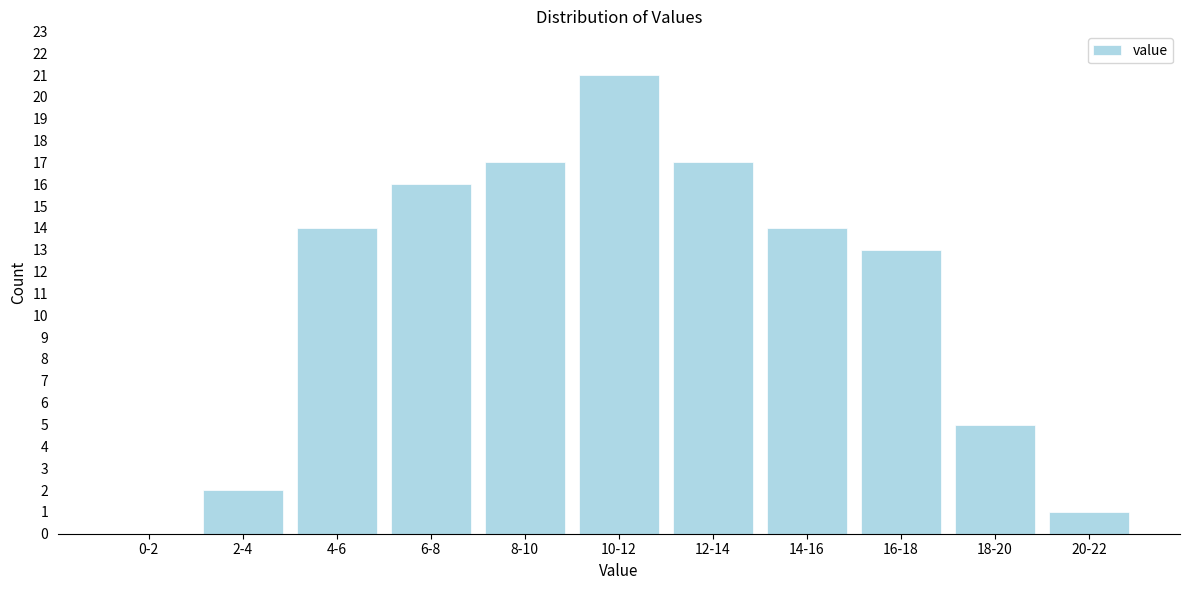

Reading left to right, what are all the values shown in this chart?

0-2=0	2-4=2	4-6=14	6-8=16	8-10=17	10-12=21	12-14=17	14-16=14	16-18=13	18-20=5	20-22=1